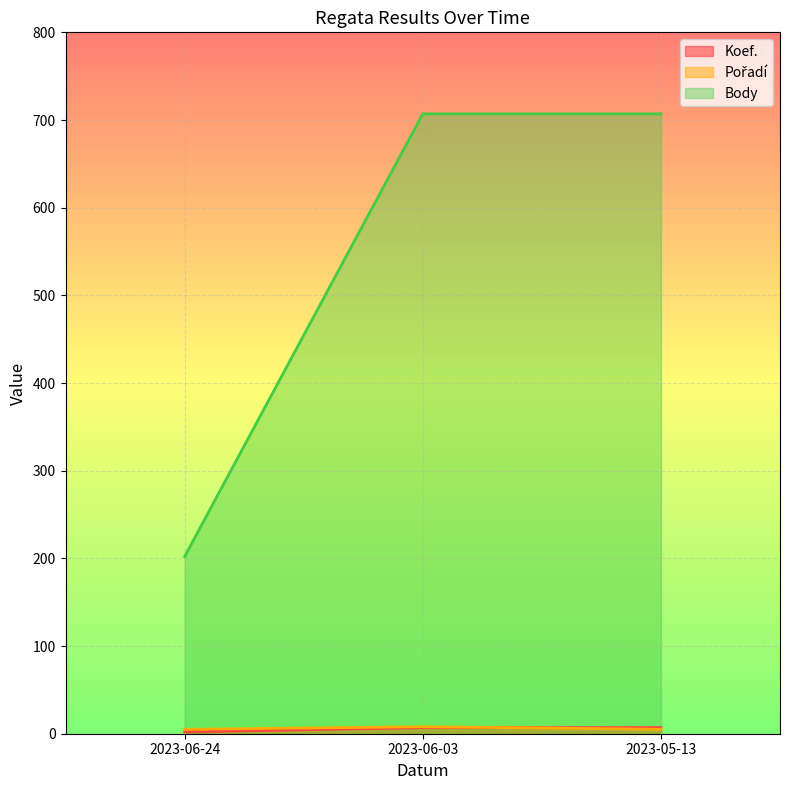

Reading right to left, transcribe all the data shown in this chart.

Koef.: 2023-05-13=7	2023-06-03=7	2023-06-24=2
Pořadí: 2023-05-13=5	2023-06-03=8	2023-06-24=5
Body: 2023-05-13=707	2023-06-03=707	2023-06-24=202